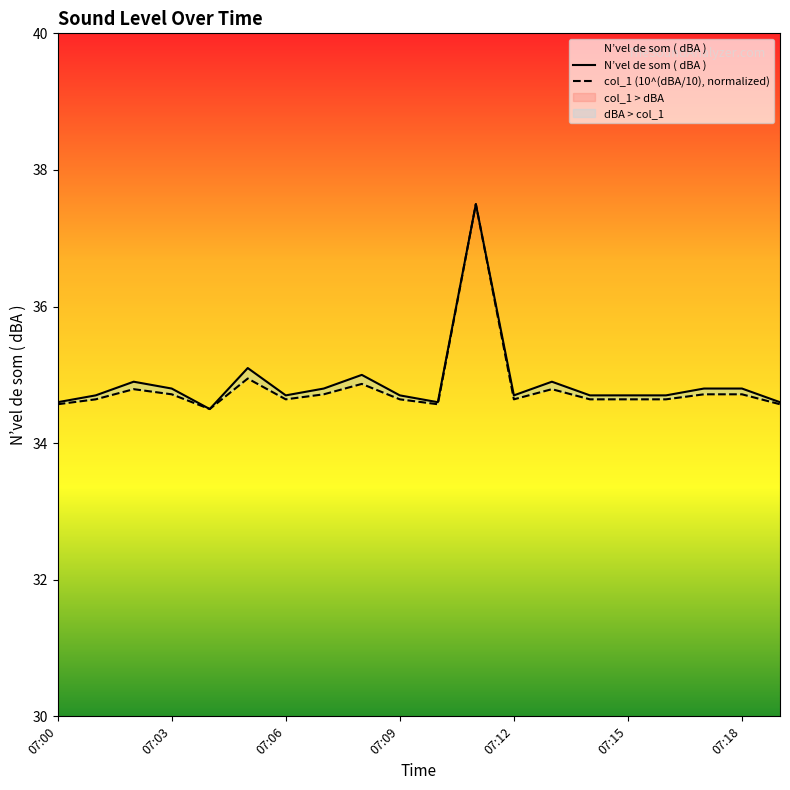

Reading left to right, transcribe all the data shown in this chart.

N’vel de som ( dBA ): 34.6	34.7	34.9	34.8	34.5	35.1	34.7	34.8	35.0	34.7	34.6	37.5	34.7	34.9	34.7	34.7	34.7	34.8	34.8	34.6
col_1 (10^(dBA/10)): 34.6	34.6	34.8	34.7	34.5	34.9	34.6	34.7	34.9	34.6	34.6	37.5	34.6	34.8	34.6	34.6	34.6	34.7	34.7	34.6